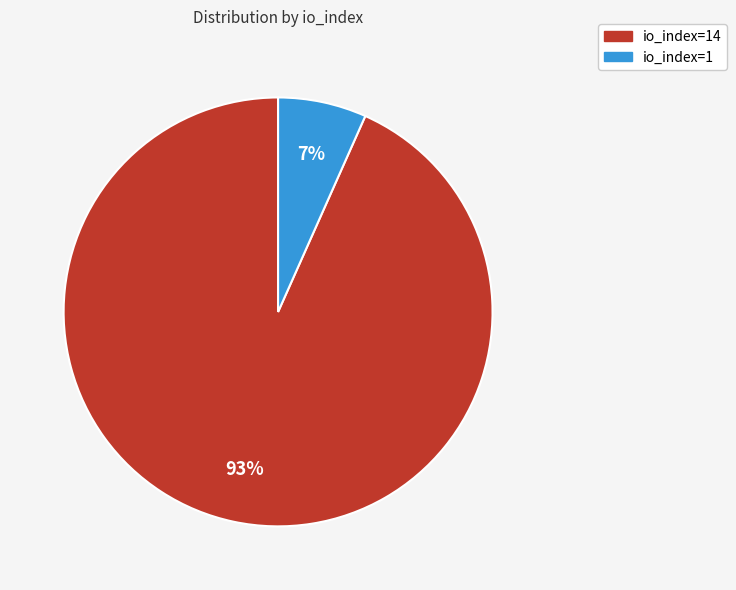

To the nearest percent, what is the average slice percentage?

50%